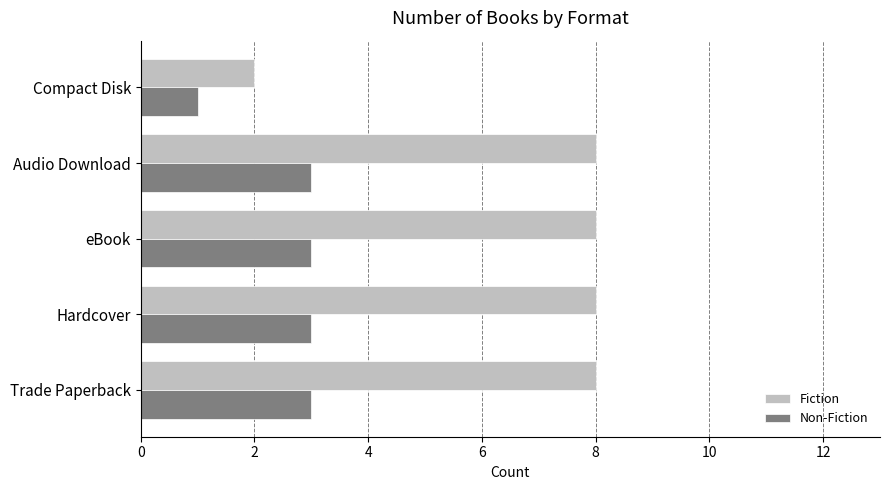

Is the value of Non-Fiction at Trade Paperback greater than the value of Fiction at eBook?

No